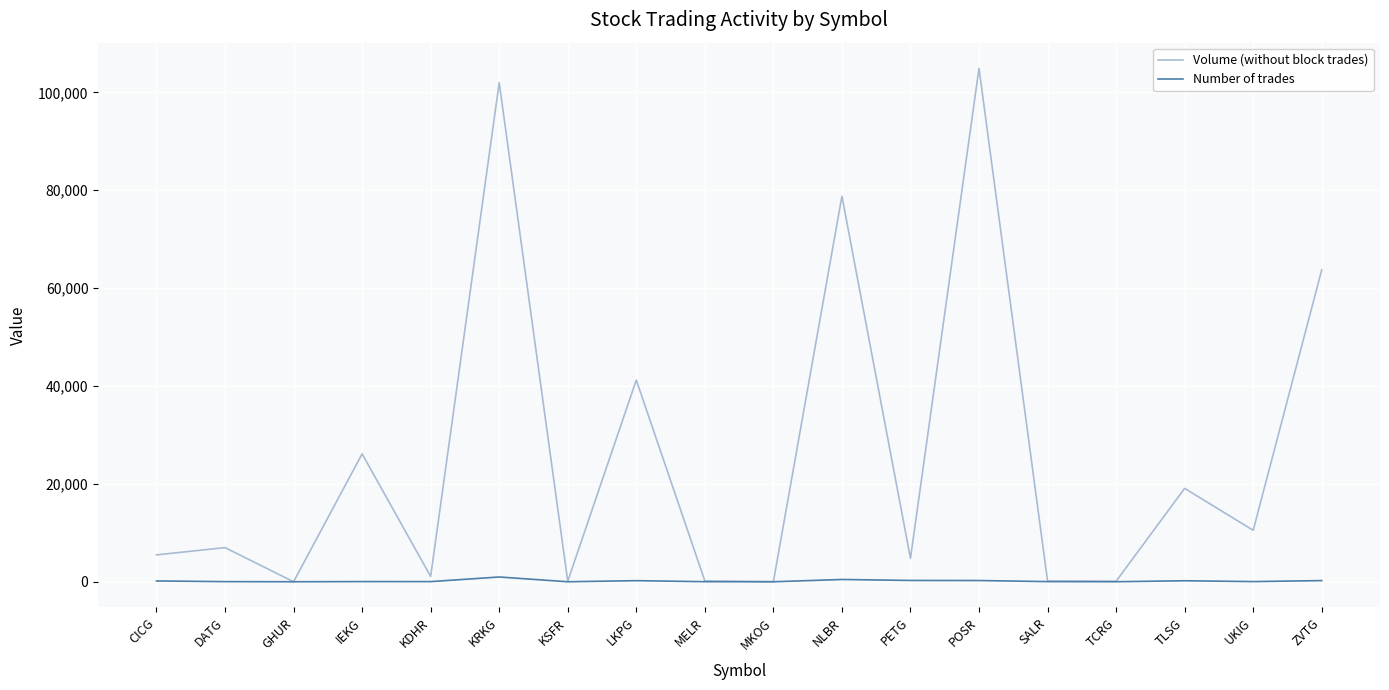

At NLBR, list the series in order from largest to smallest.

Volume (without block trades), Number of trades